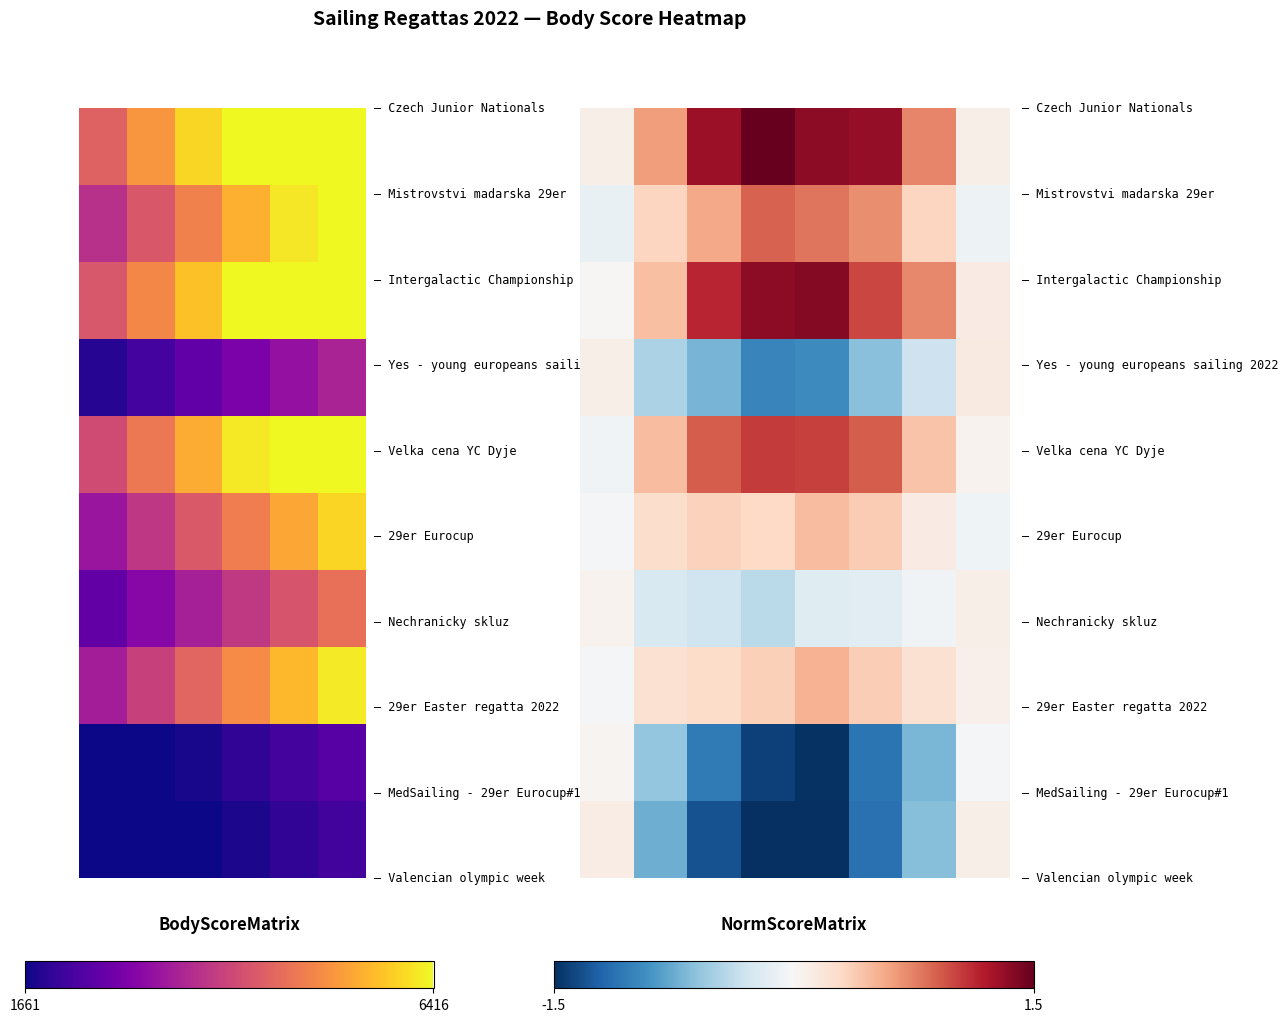

What is the greatest value displayed?

1.5